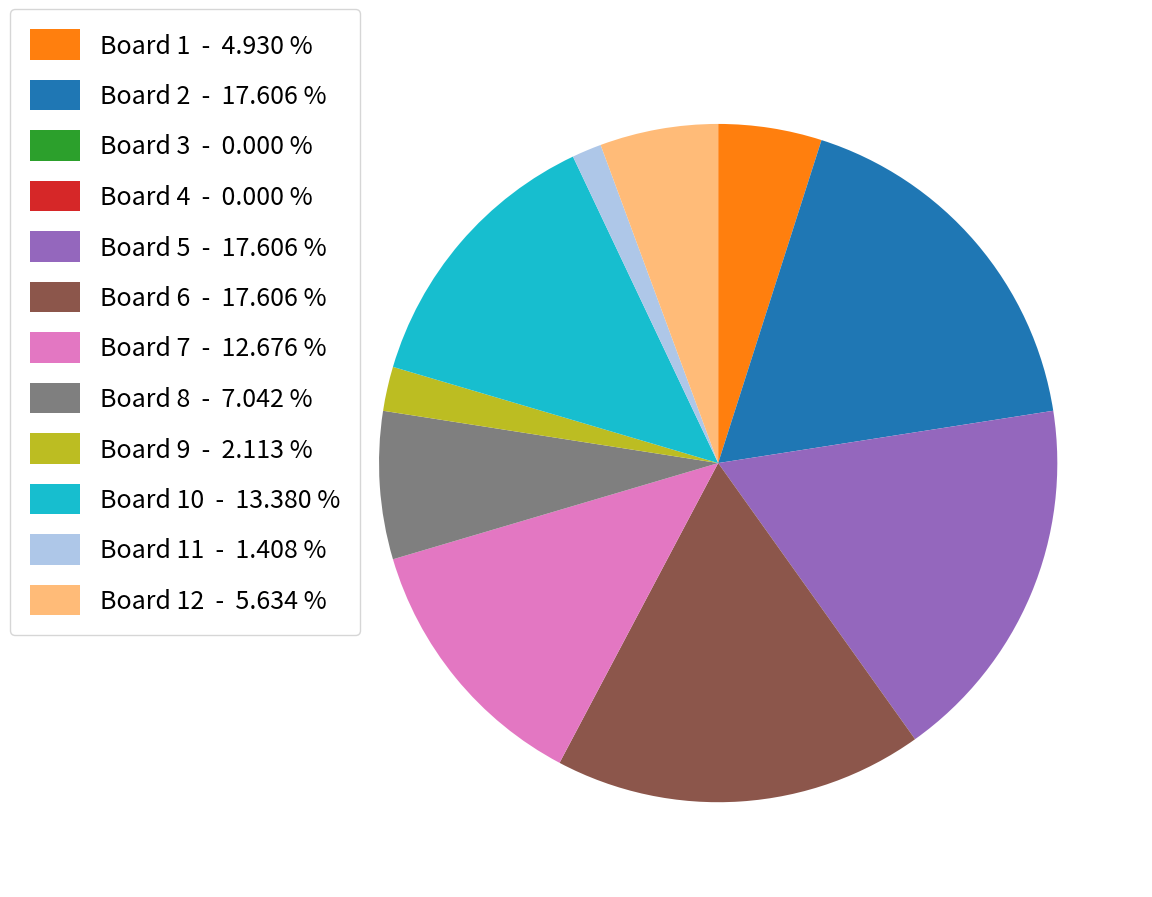

Between Board 6 - 17.606 % and Board 7 - 12.676 %, which is larger?

Board 6 - 17.606 %